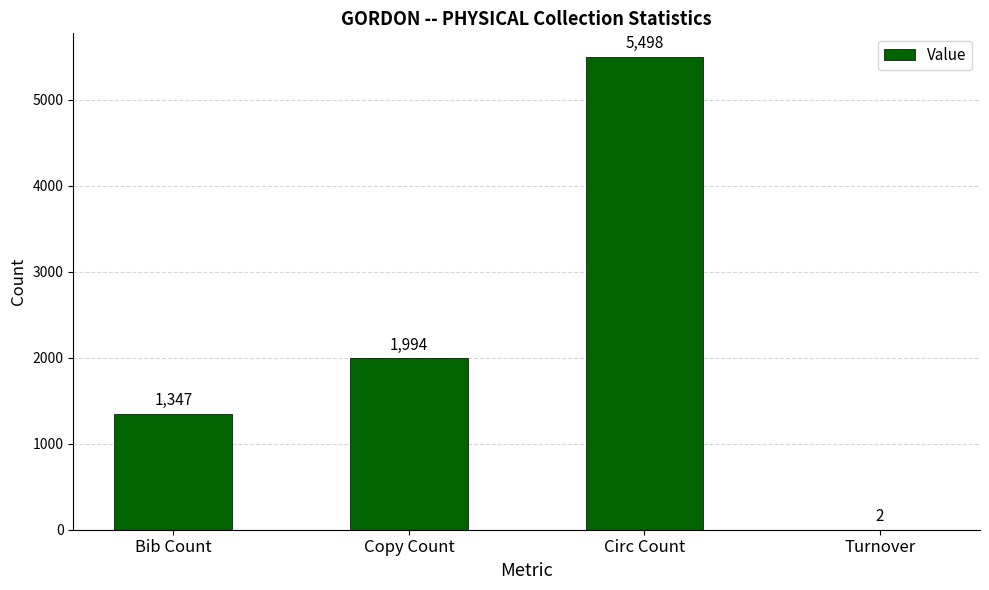

The chart shows a value of 5498 at Circ Count. True or false?

True